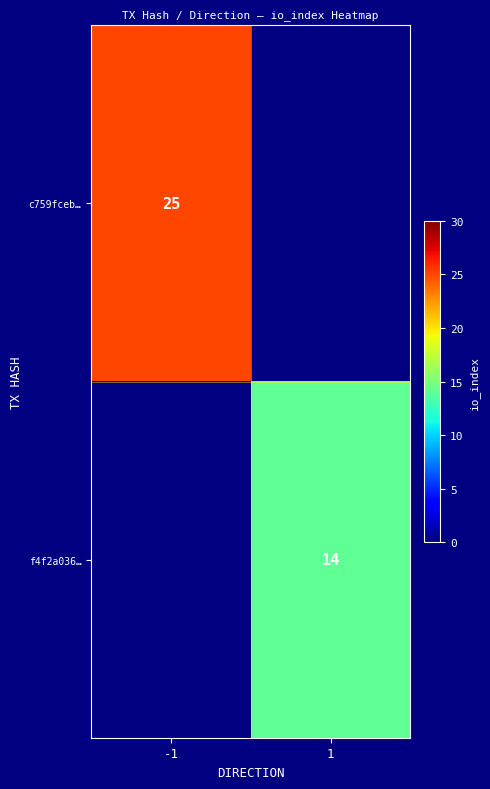

Which has a higher value, 1 or -1?

-1